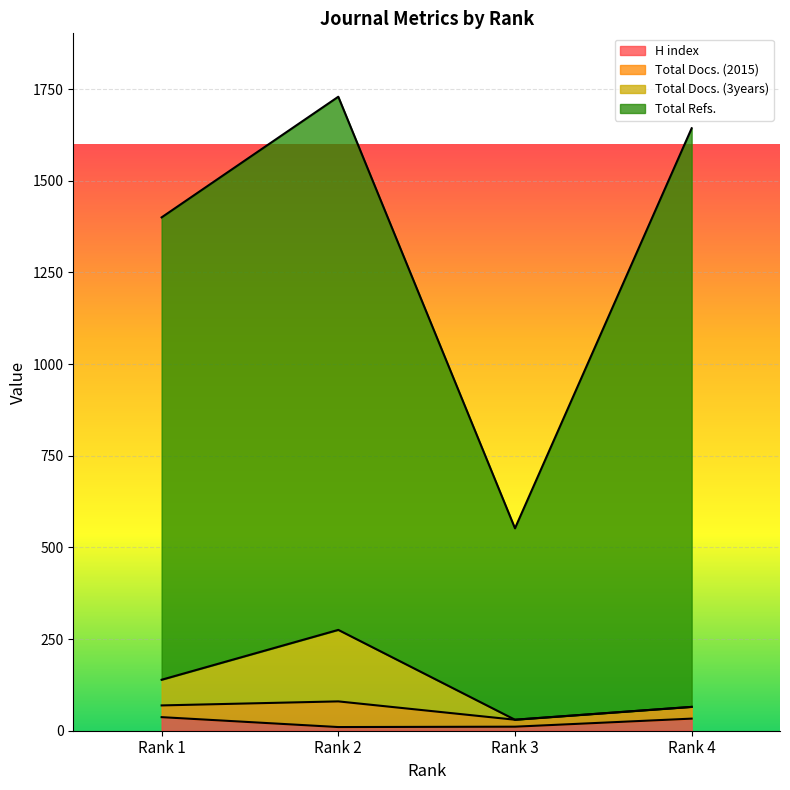

At how many categories does at least one series exceed 1668?

1